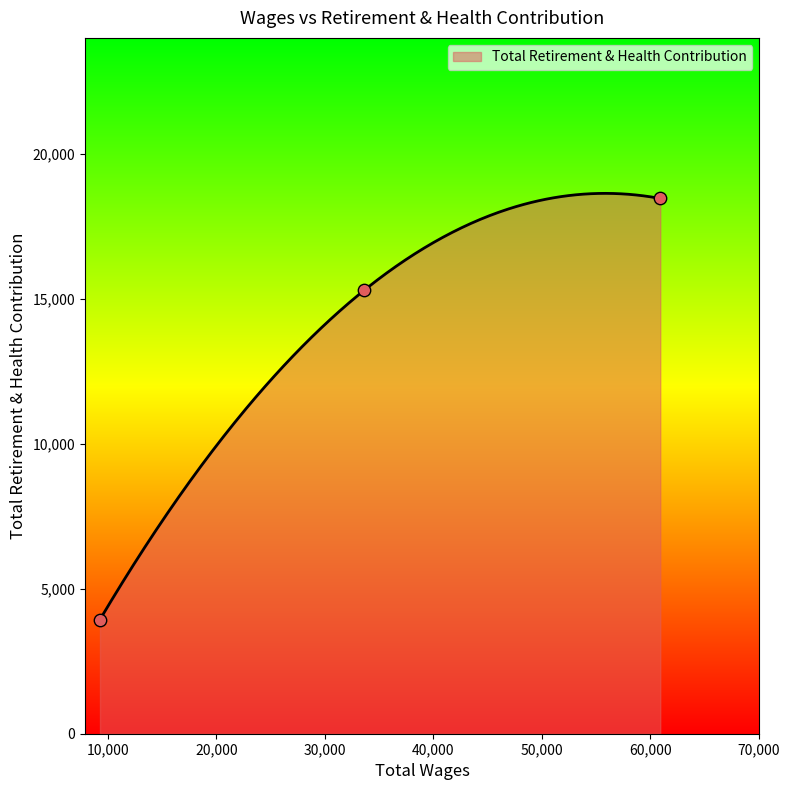

What is the change in value from 60926.0 to 9273.0?

-14532